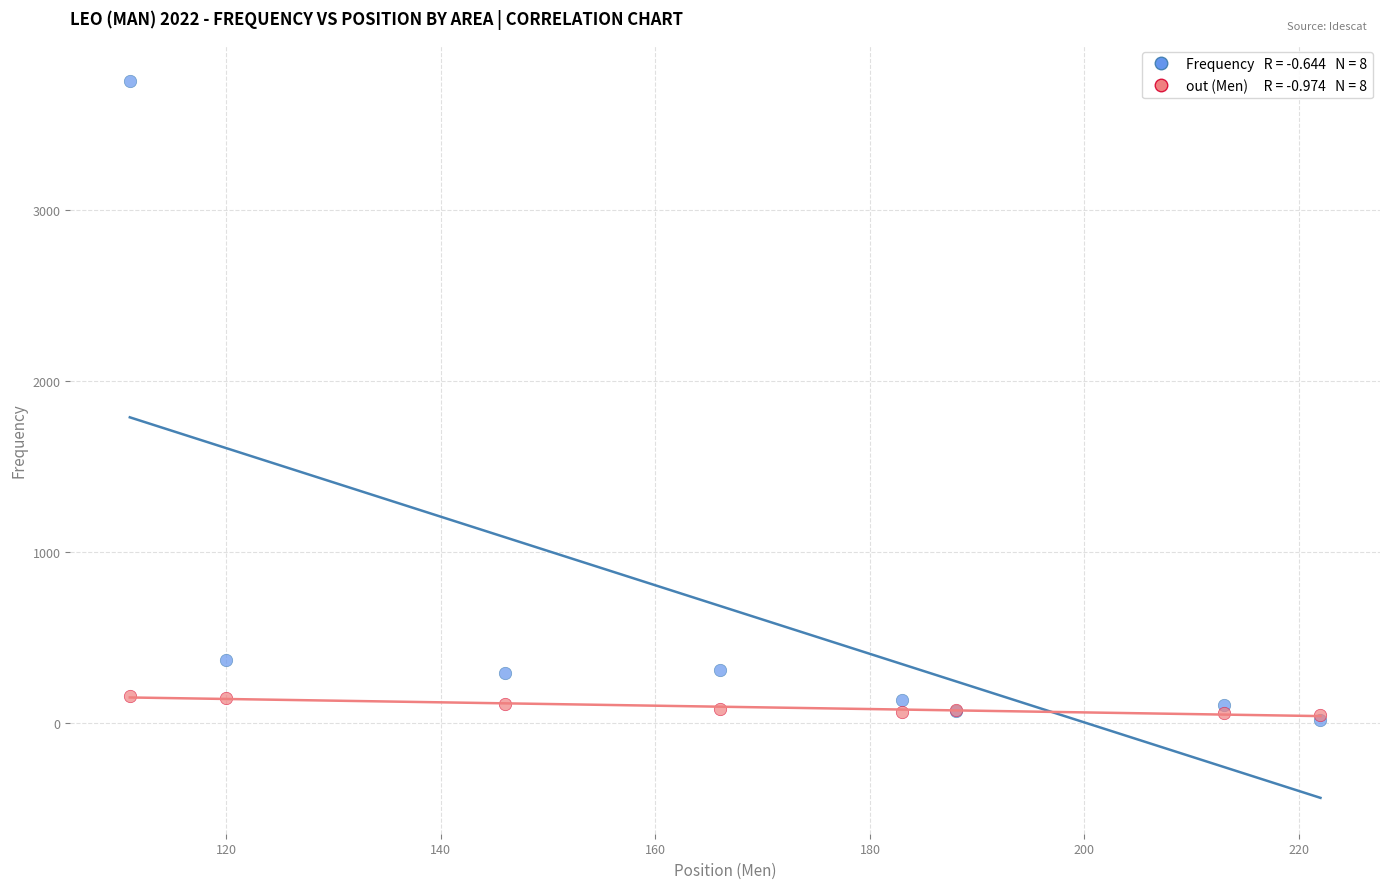

Across all series, what Y value is closest to 1886?

365